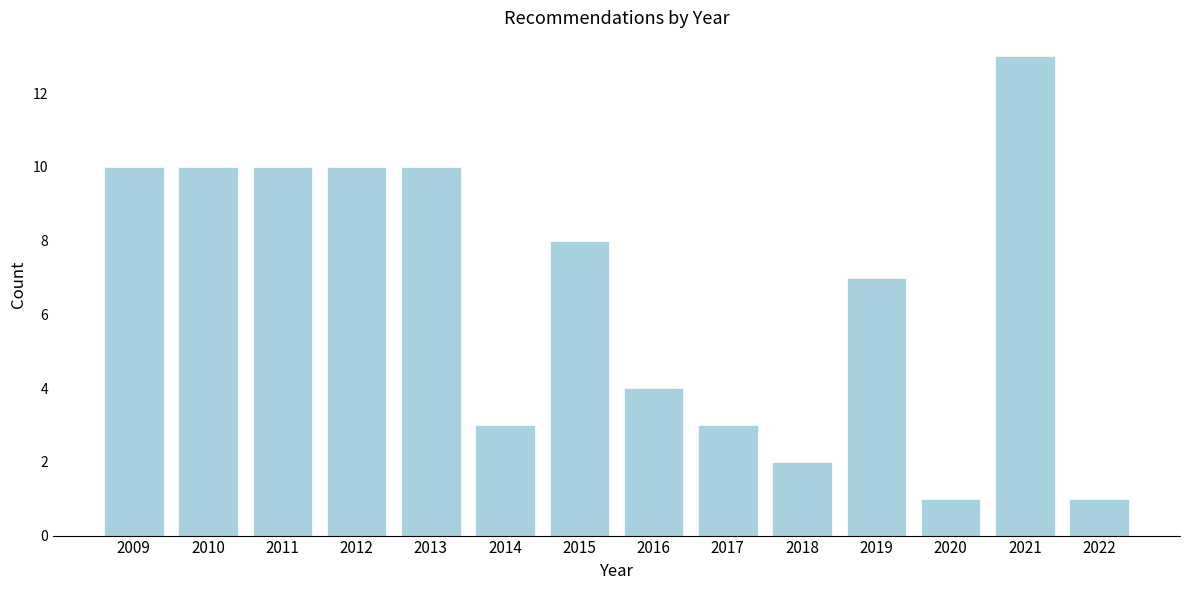

Reading left to right, list all the values displayed in this chart.

10	10	10	10	10	3	8	4	3	2	7	1	13	1